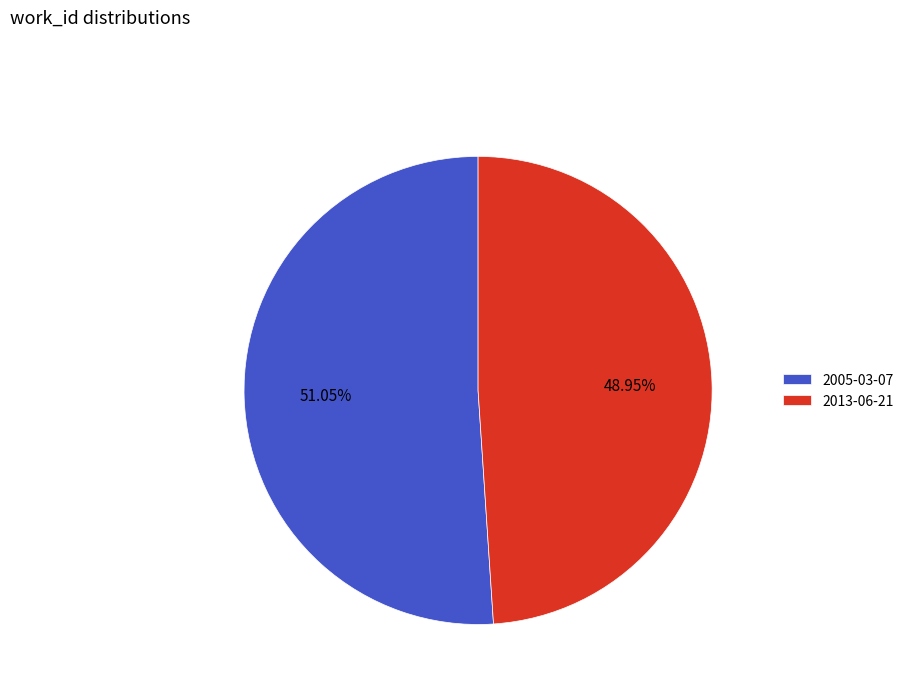

How many segments does this pie chart have?

2